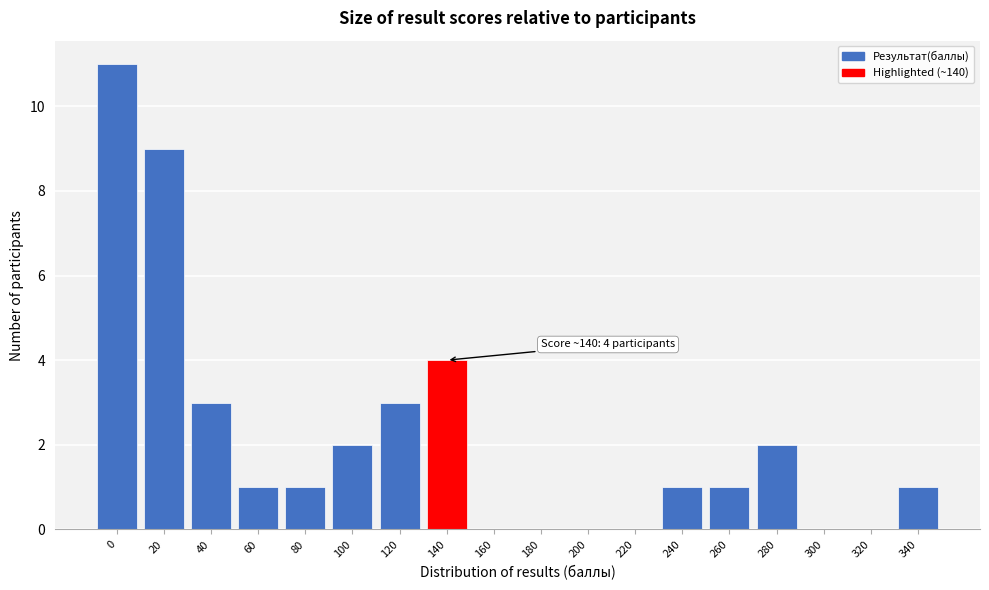

Reading left to right, list all the values displayed in this chart.

0=11	20=9	40=3	60=1	80=1	100=2	120=3	140=4	160=0	180=0	200=0	220=0	240=1	260=1	280=2	300=0	320=0	340=1